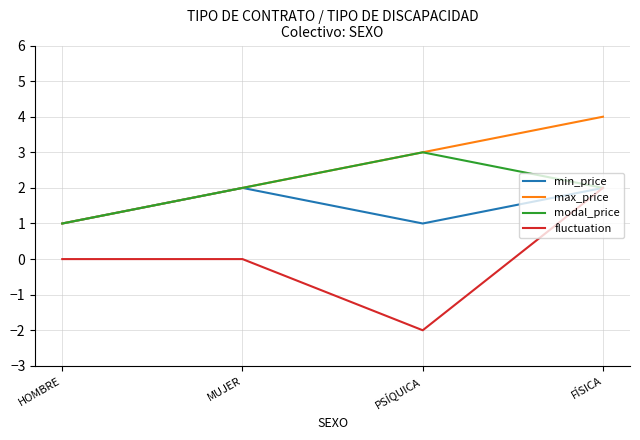

The max_price series shows 2 at MUJER. True or false?

True